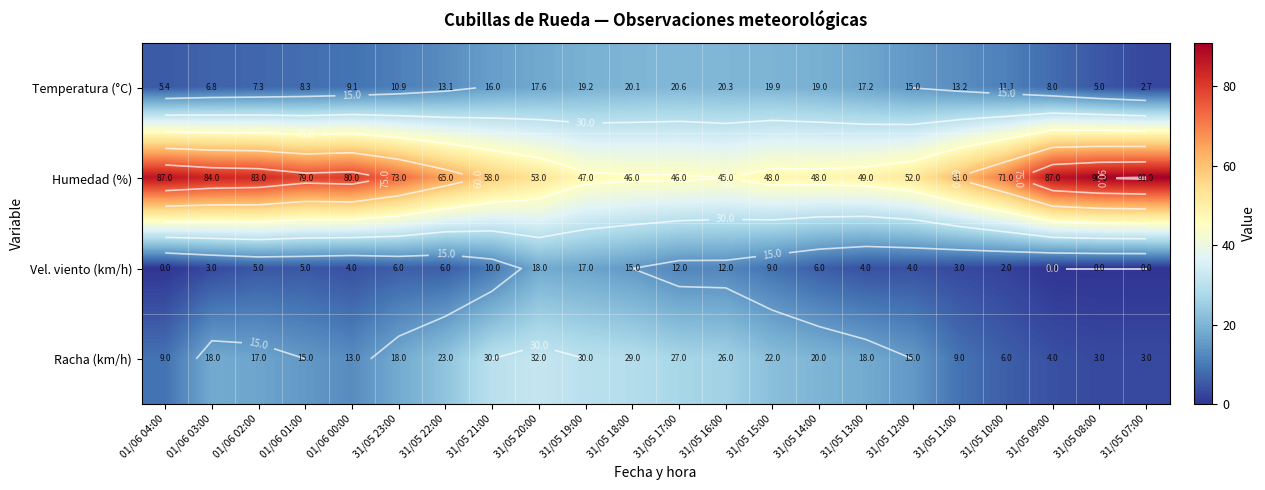

What is the difference between the highest and lowest values at 31/05 20:00?

35.4